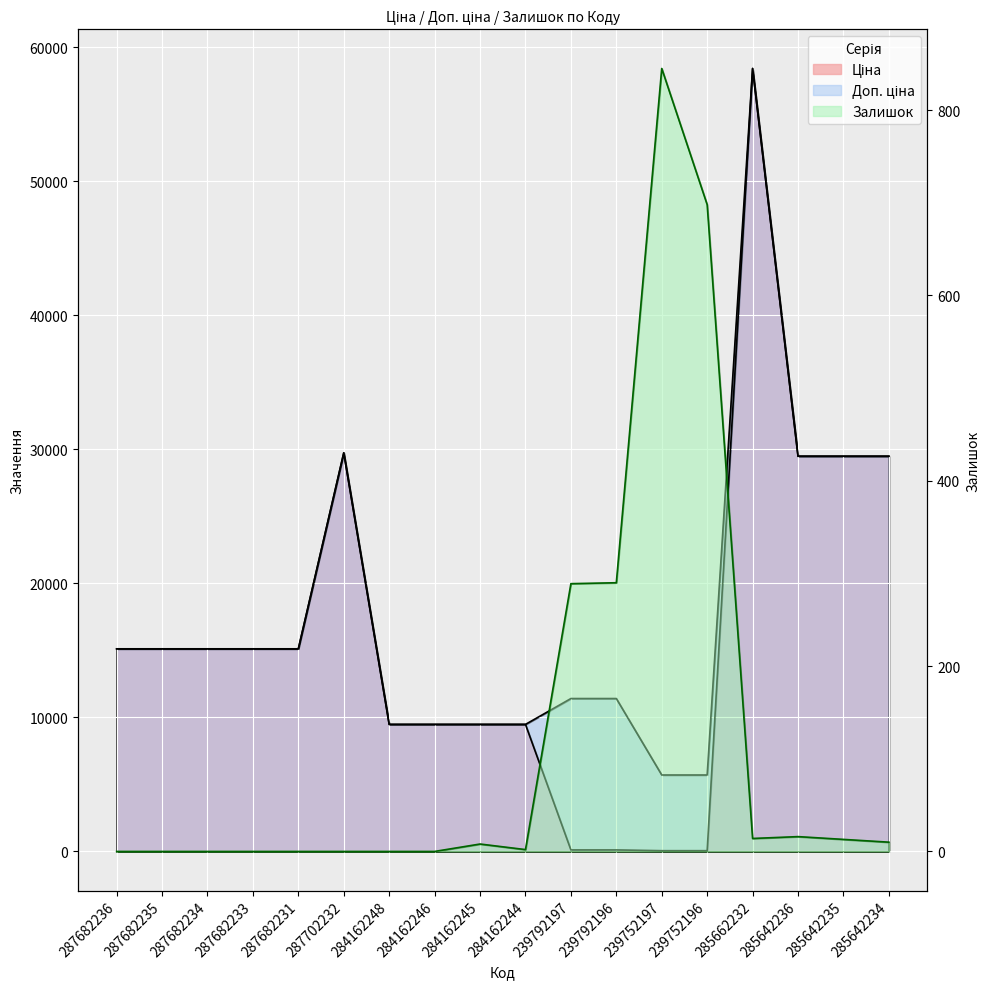

Between 287682236 and 285642234, which series saw the biggest shift?

Ціна